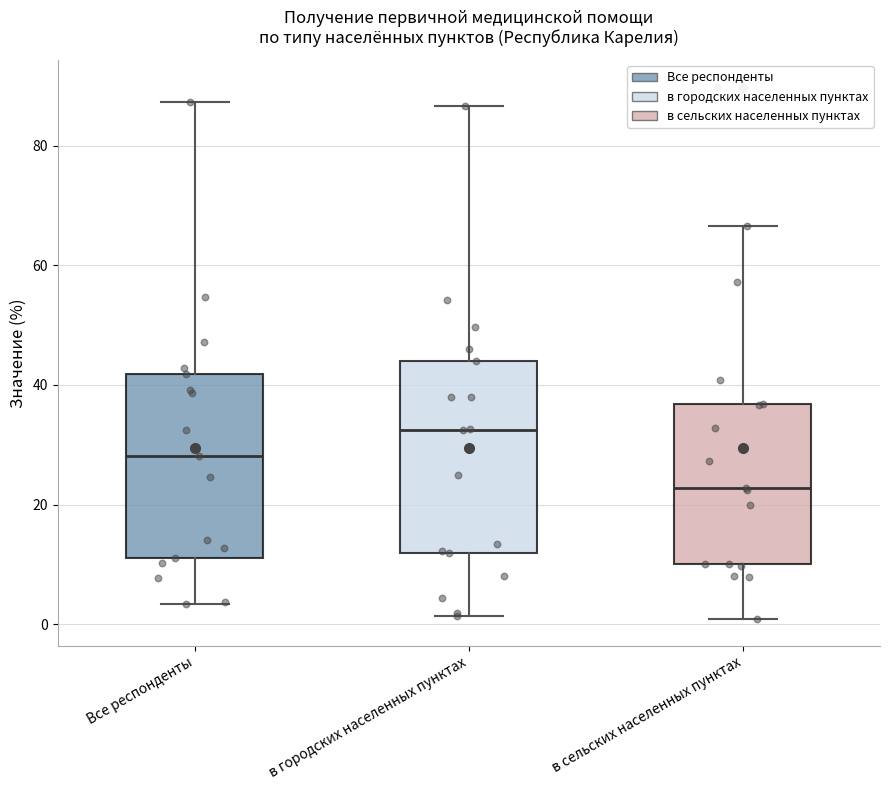

Which box's median line is the highest?

в городских населенных пунктах